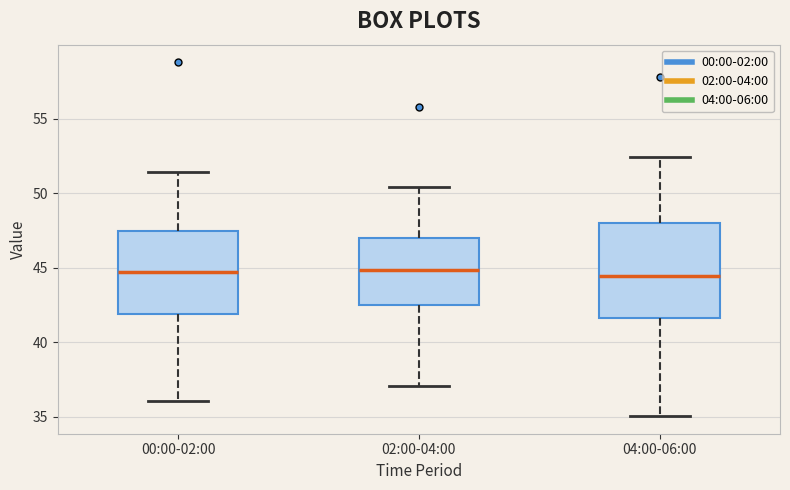

Which box is the tallest, from its lower edge to its upper edge?

04:00-06:00